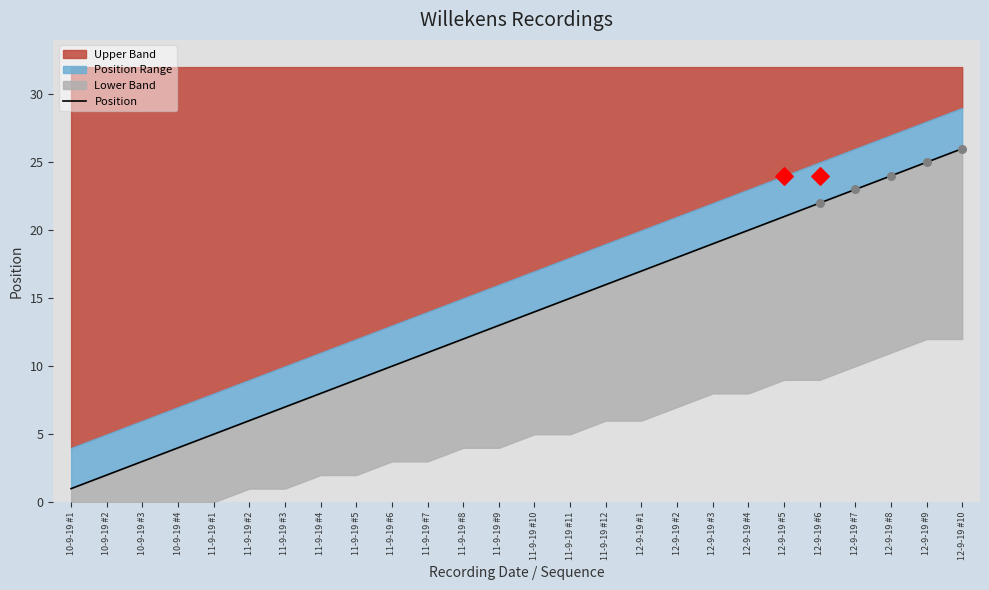

Which has a higher value, 10-9-19 #4 or 12-9-19 #10?

12-9-19 #10